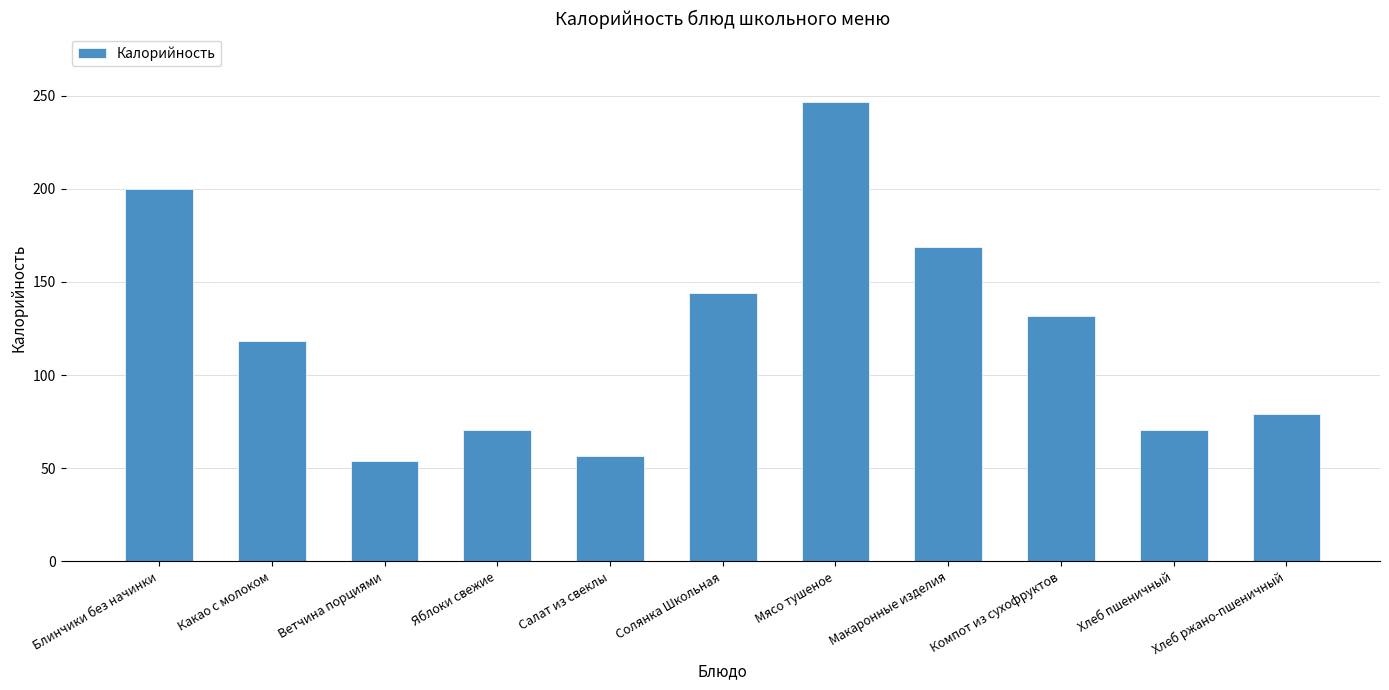

Which has a higher value, Мясо тушеное or Какао с молоком?

Мясо тушеное